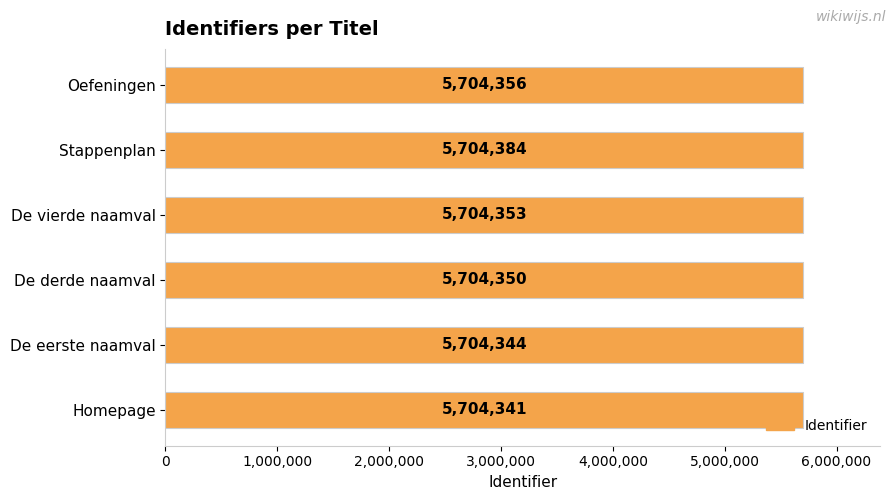

What is the average value?

5704355